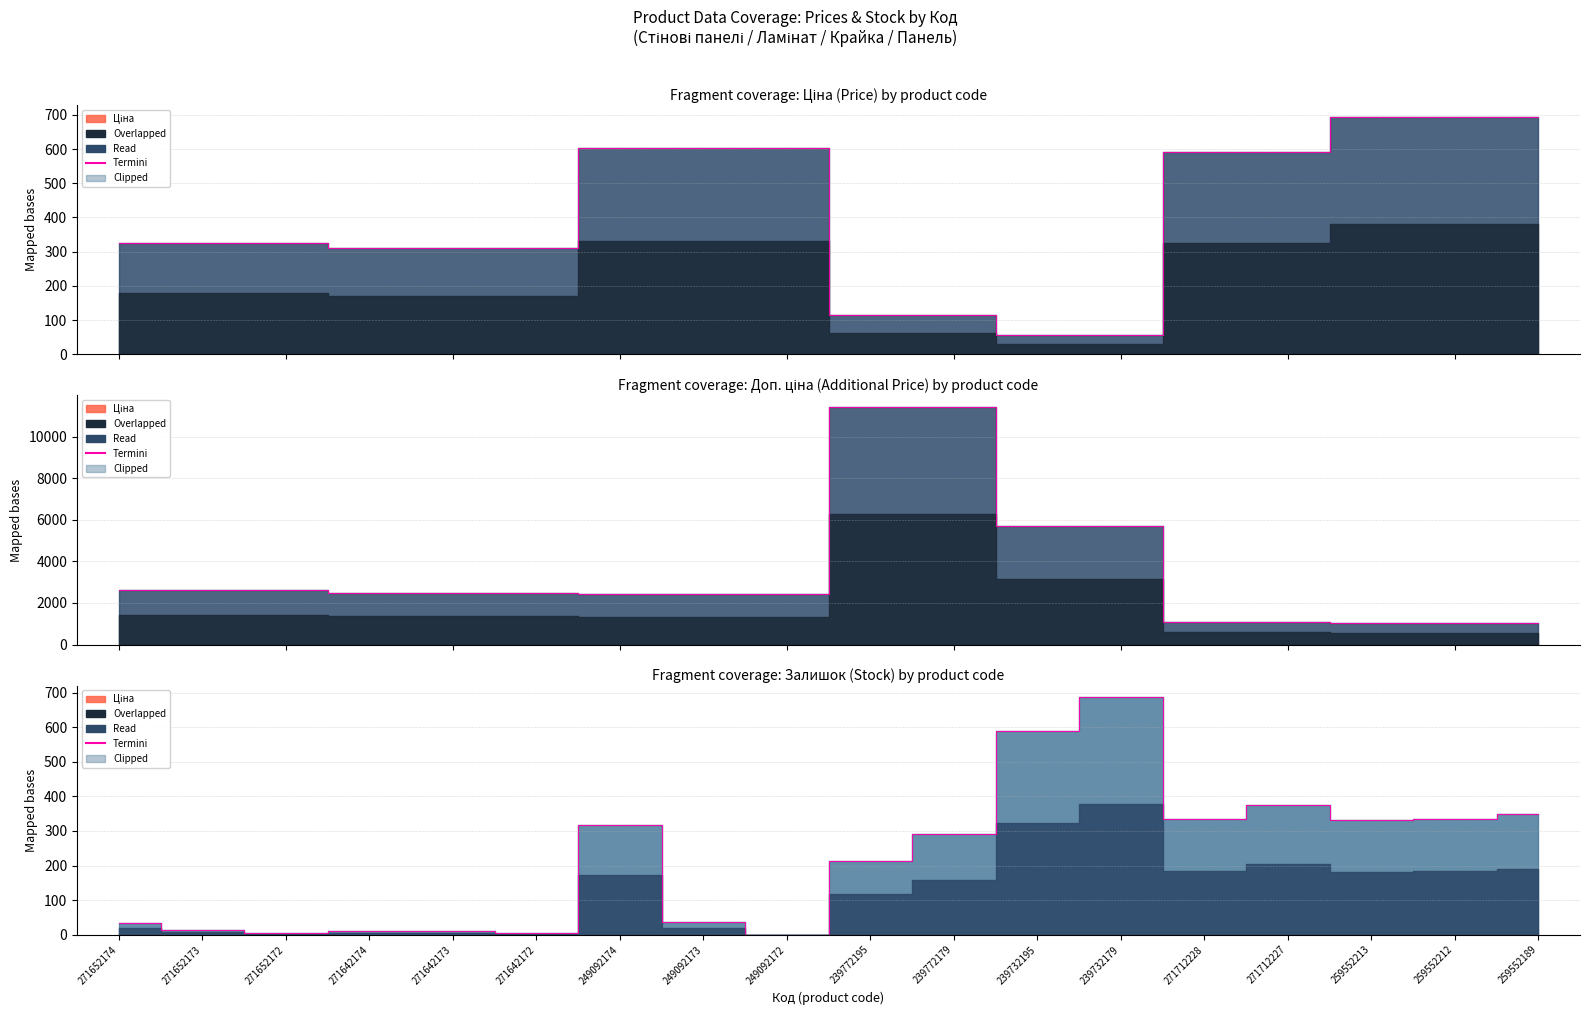

The chart shows a value of 4 at 271652172. True or false?

True